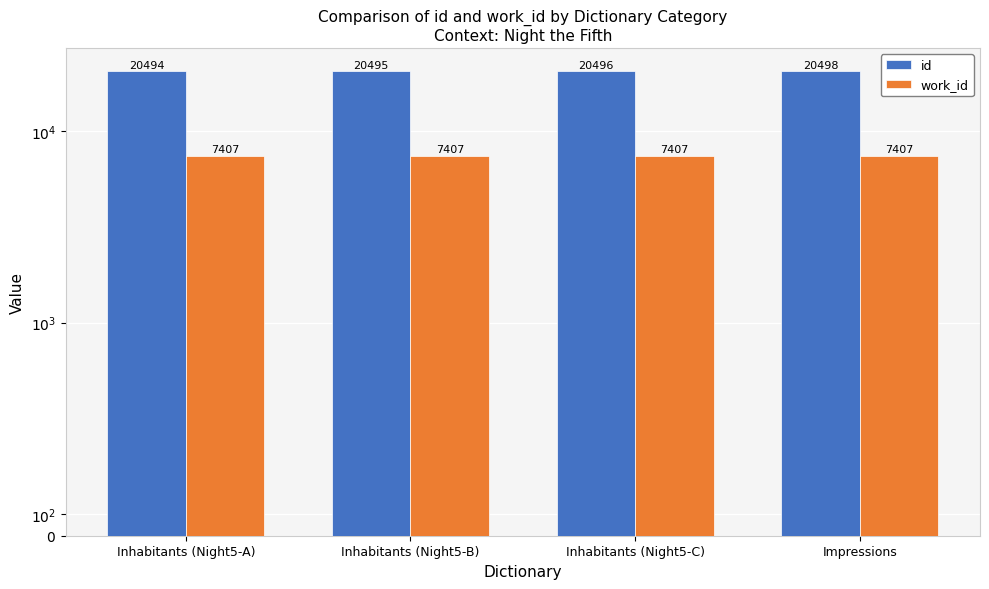

Which series has the widest spread of values?

id